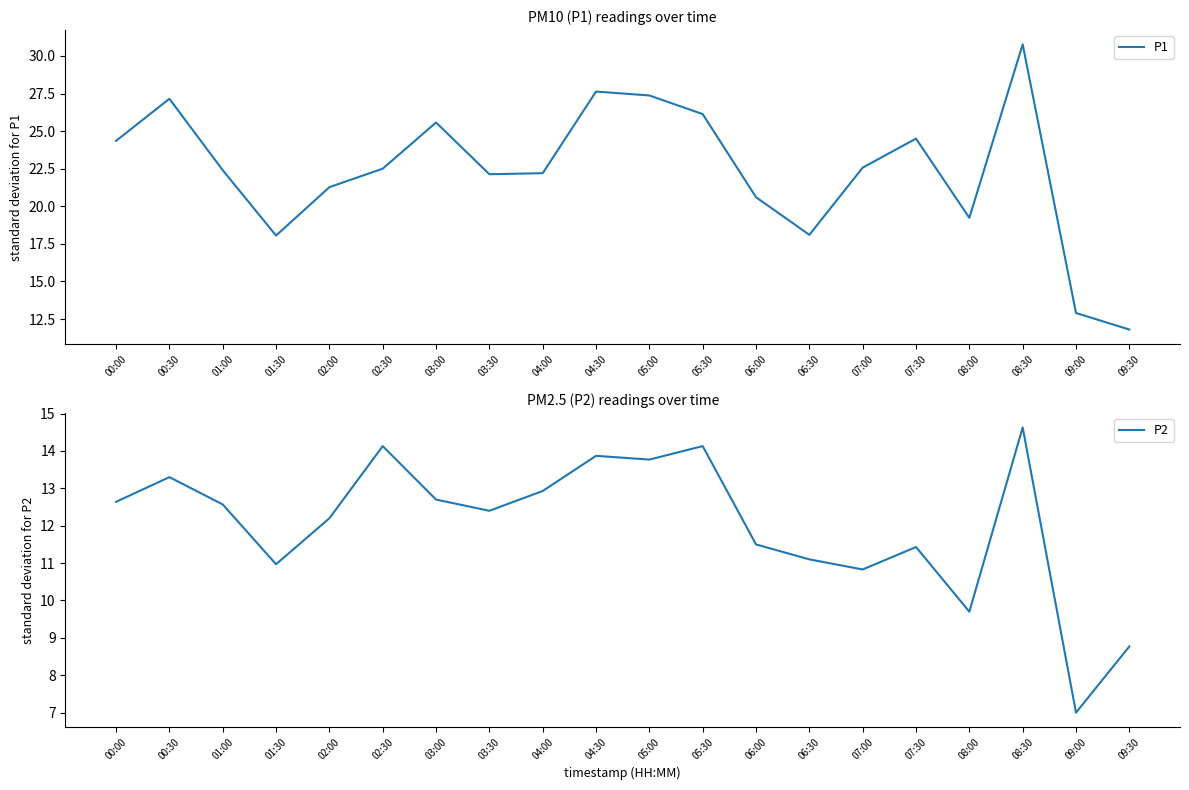

True or false: P1 and P2 cross at least once.

False